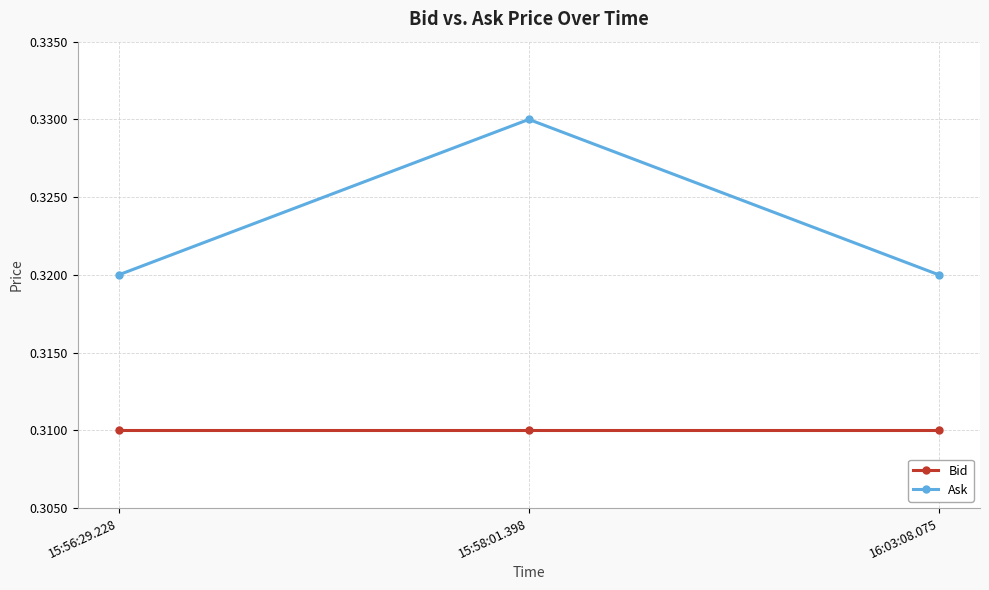

What is the sum of the Bid values at 15:56:29.228 and 15:58:01.398?

0.6